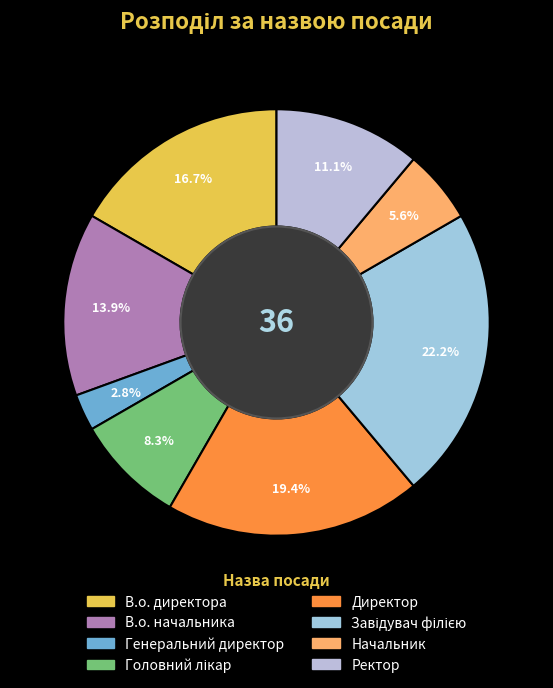

Does Директор represent more than half of the total?

No